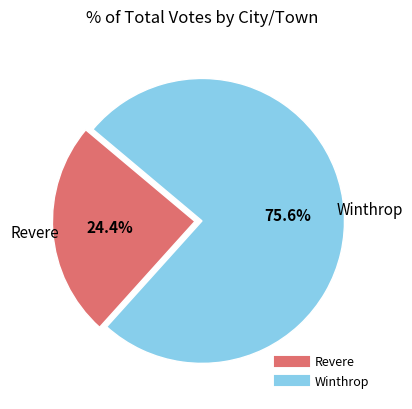

The Winthrop slice represents 63% of the pie. True or false?

False